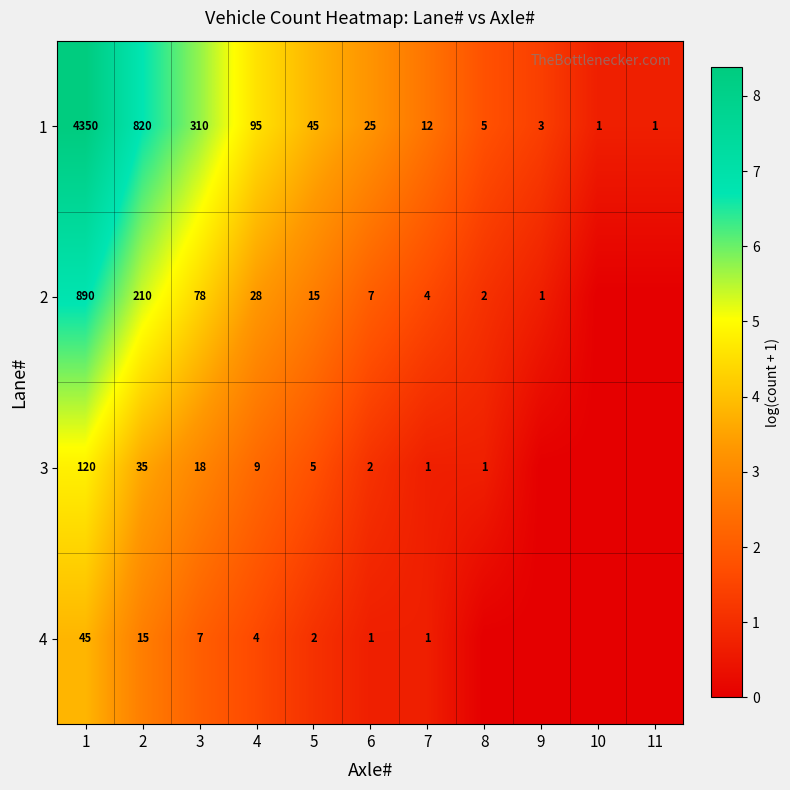

What is the average value of the 1 series?

515